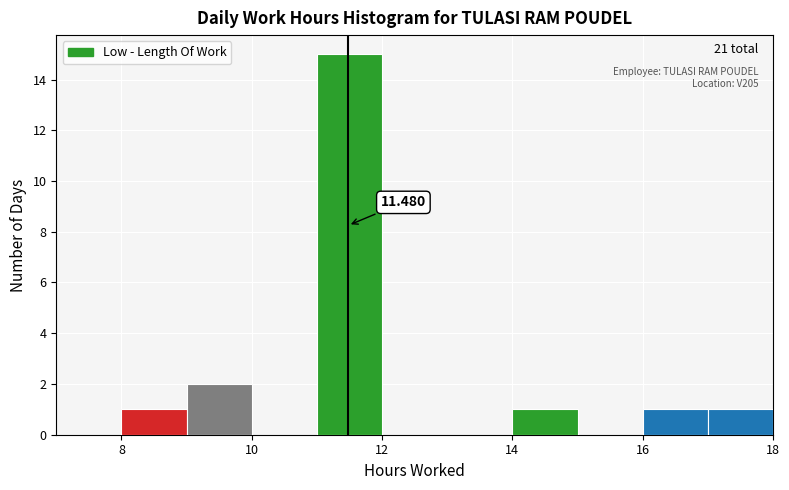

Which range on the x-axis has the tallest bar?

11 to 12